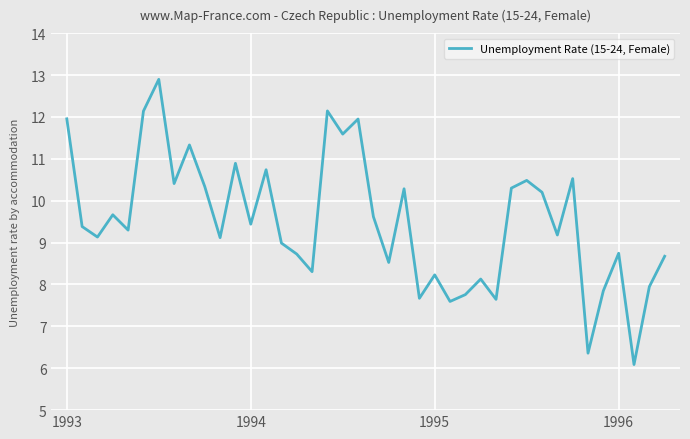

What is the greatest value displayed?

12.9